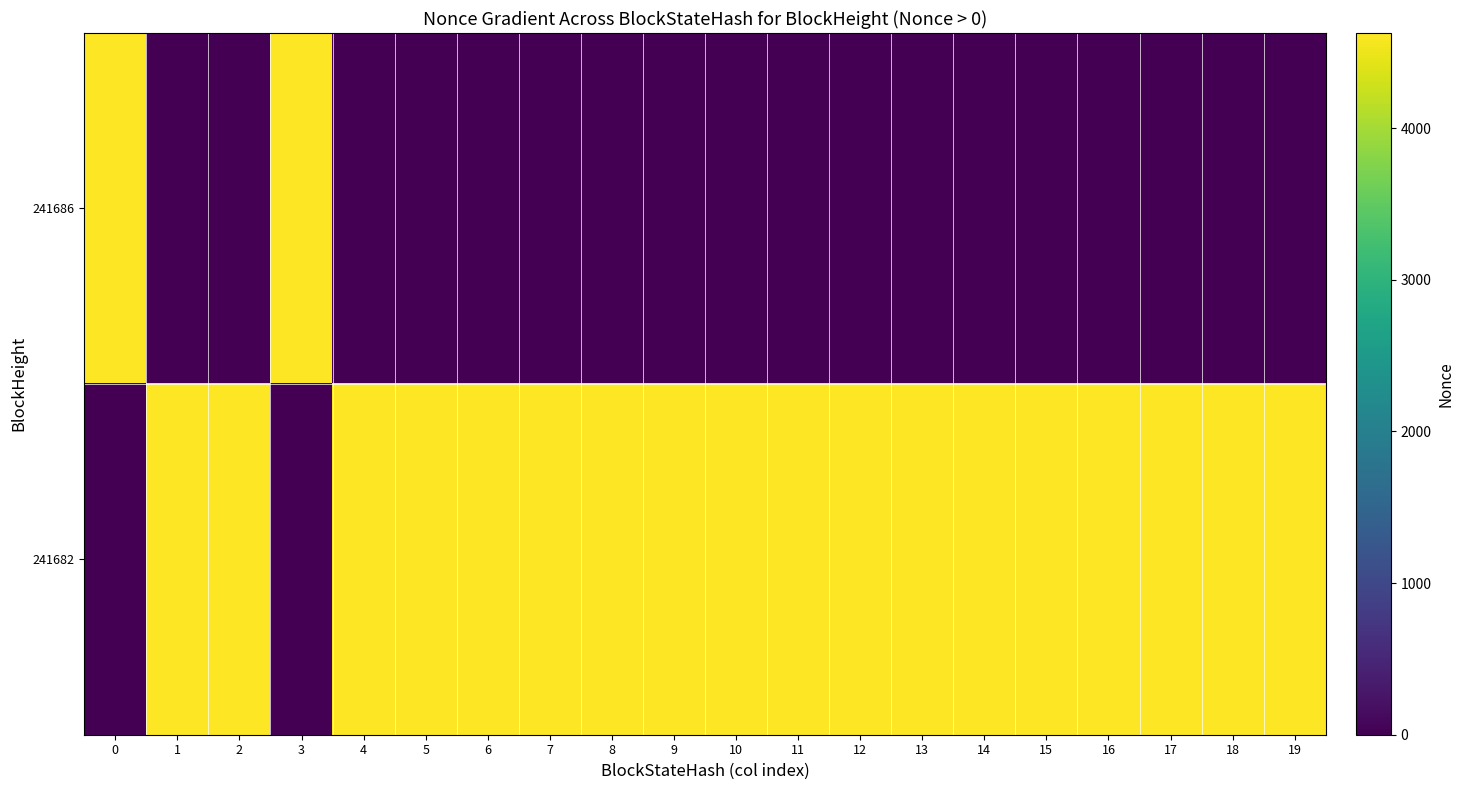

Which series has the largest total across all categories?

241682